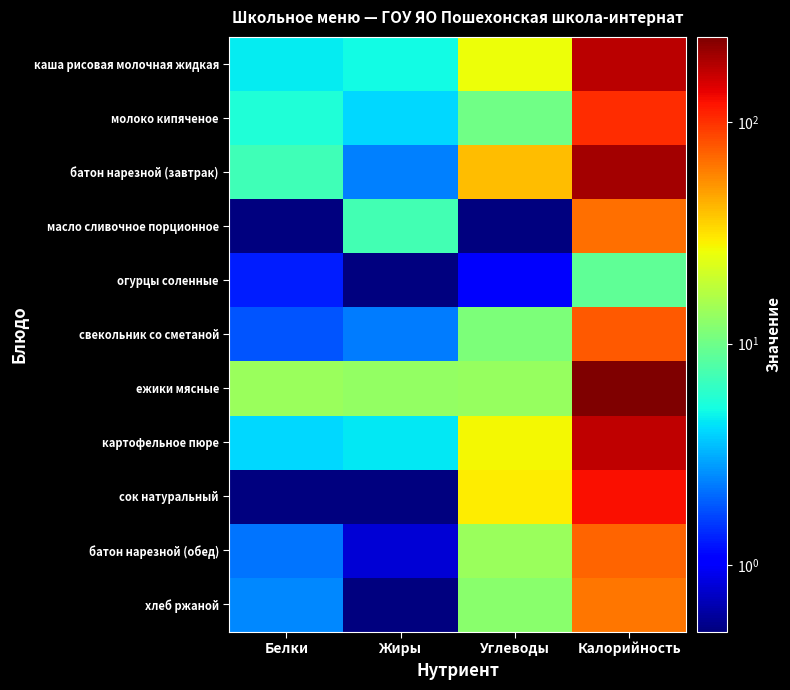

What is the spread (max minus min) of values at Белки?

13.9